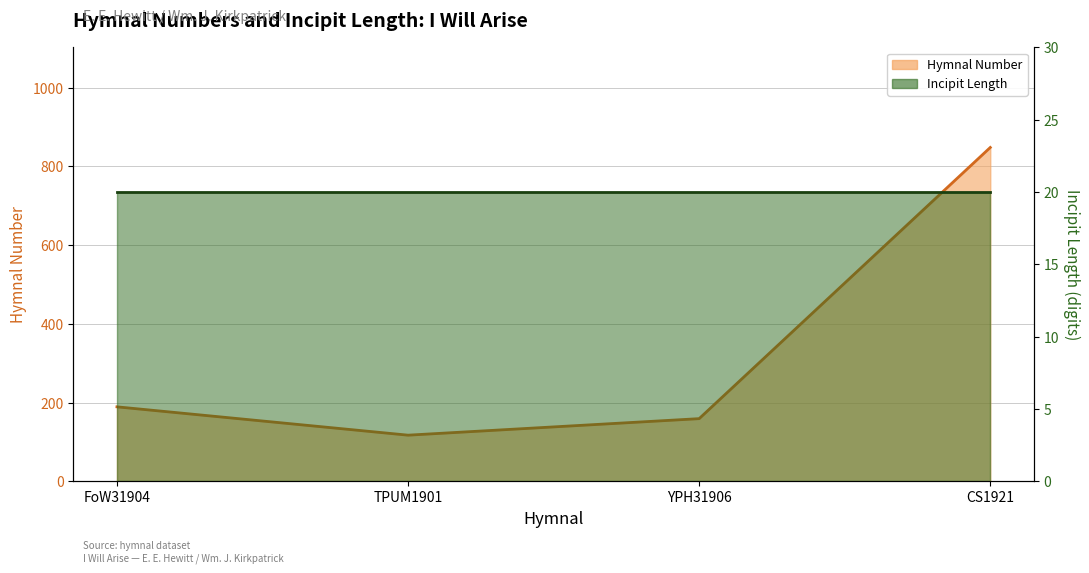

True or false: Incipit Length (line) has more than 0 interior local peaks.

False